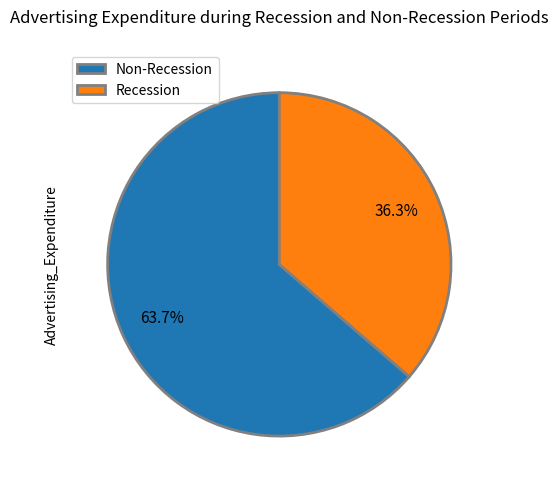

Between Recession and Non-Recession, which is larger?

Non-Recession